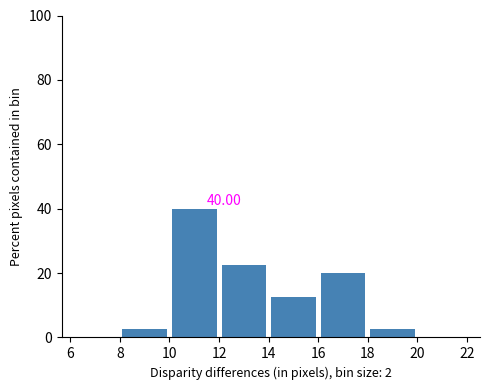

Over which range of the x-axis is the bar tallest?

10 to 12